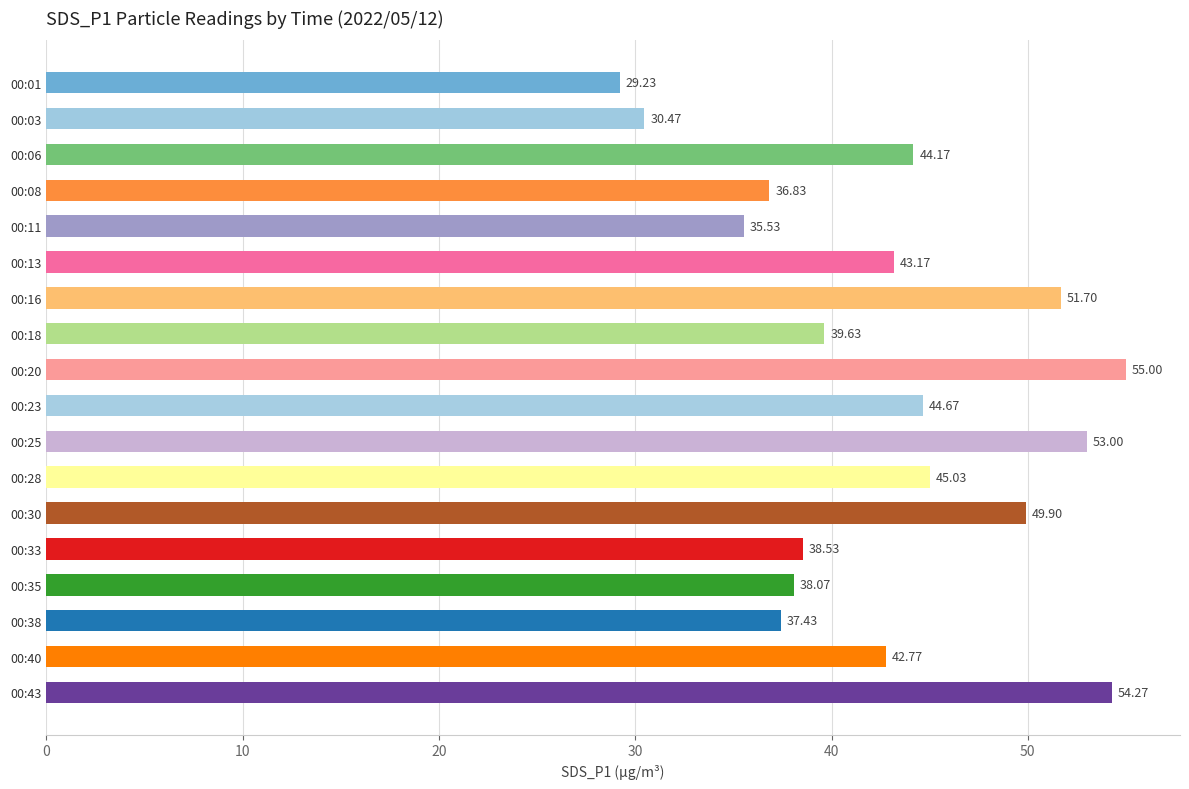

List the labels in order of value, largest first.

00:20, 00:43, 00:25, 00:16, 00:30, 00:28, 00:23, 00:06, 00:13, 00:40, 00:18, 00:33, 00:35, 00:38, 00:08, 00:11, 00:03, 00:01